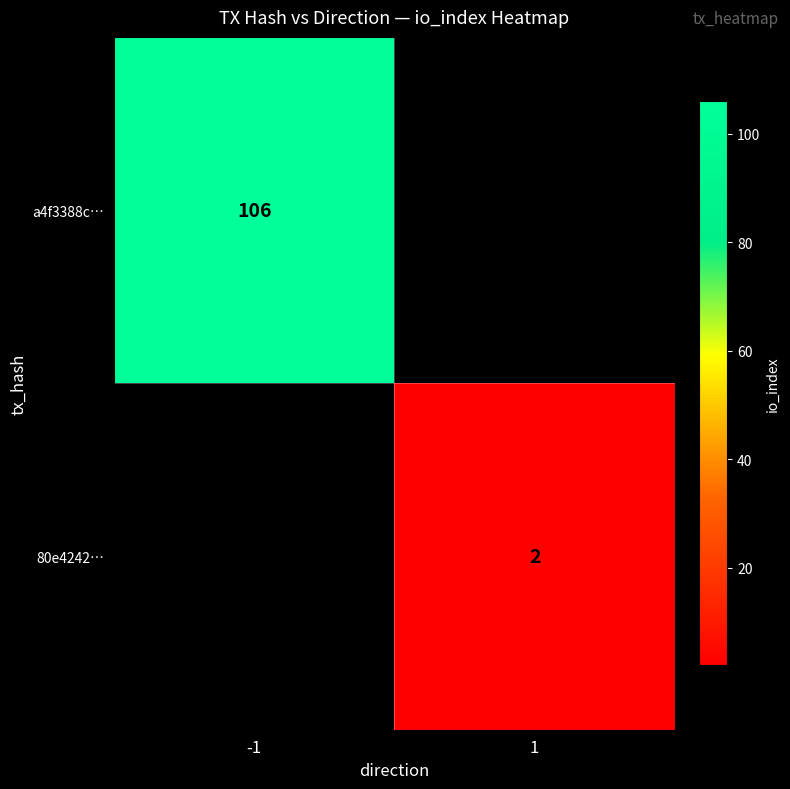

The a4f3388c… series shows 56 at -1. True or false?

False